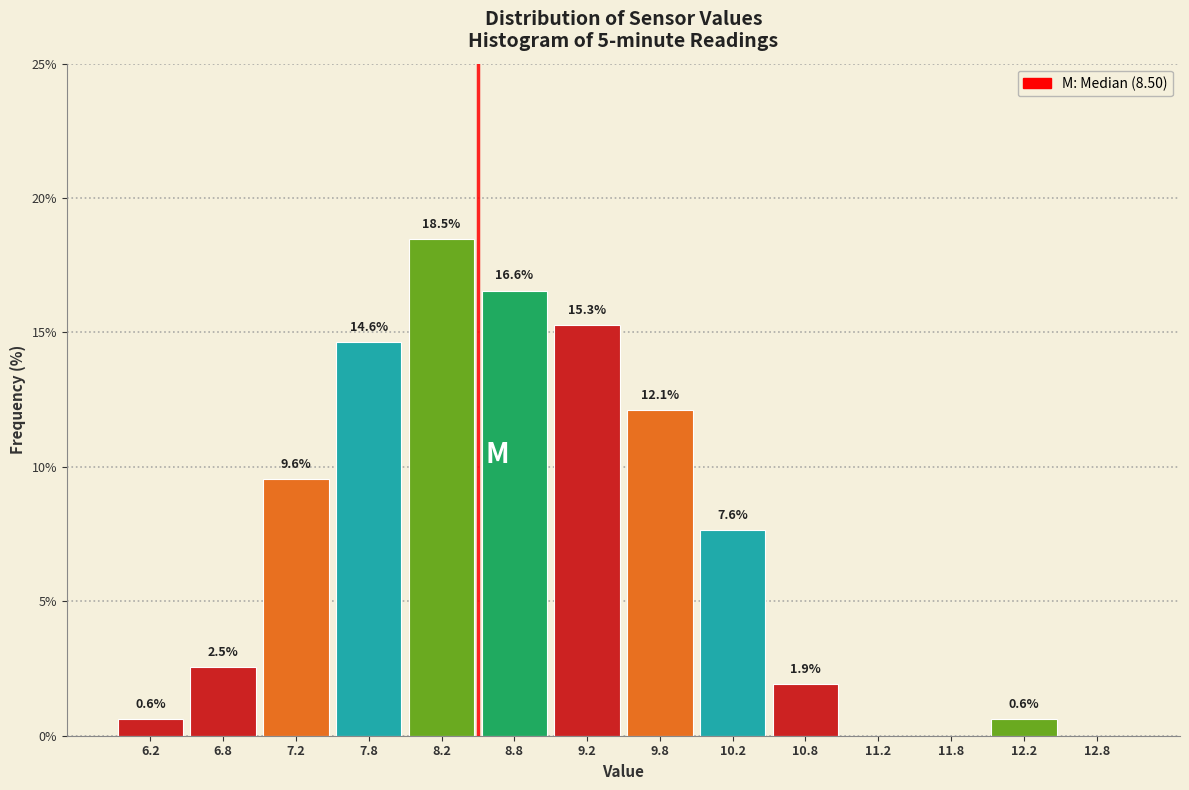

Over which range of the x-axis is the bar tallest?

8.0 to 8.5